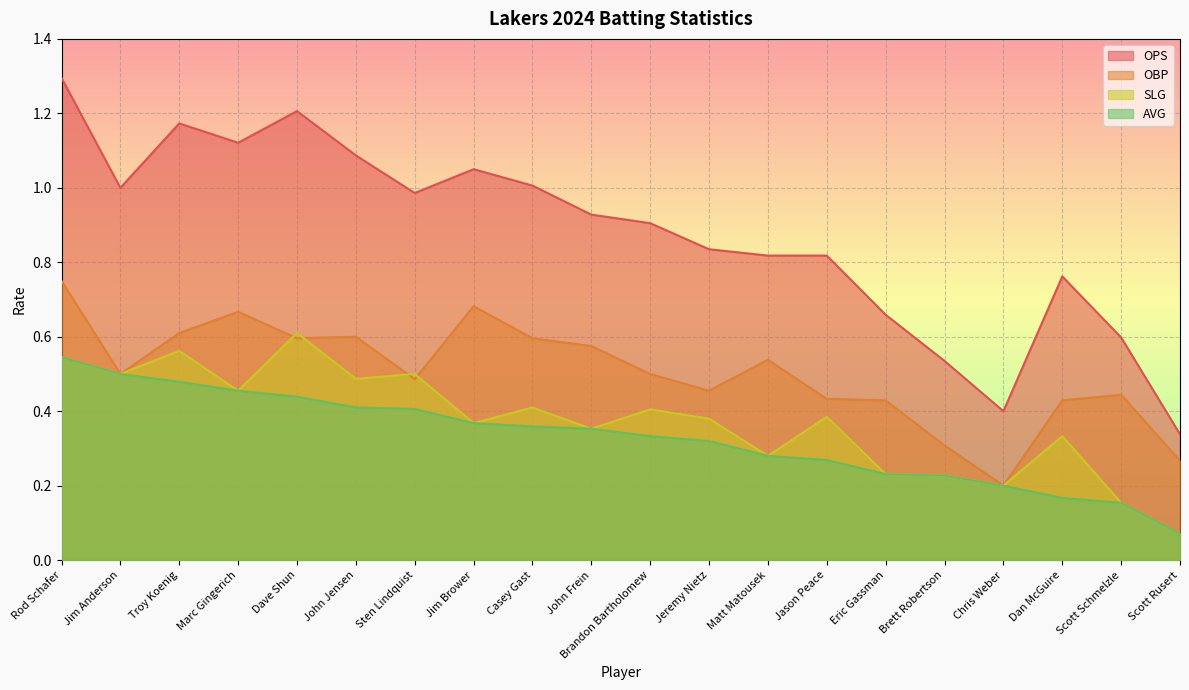

Where is OBP nearest to the value 0?

Chris Weber